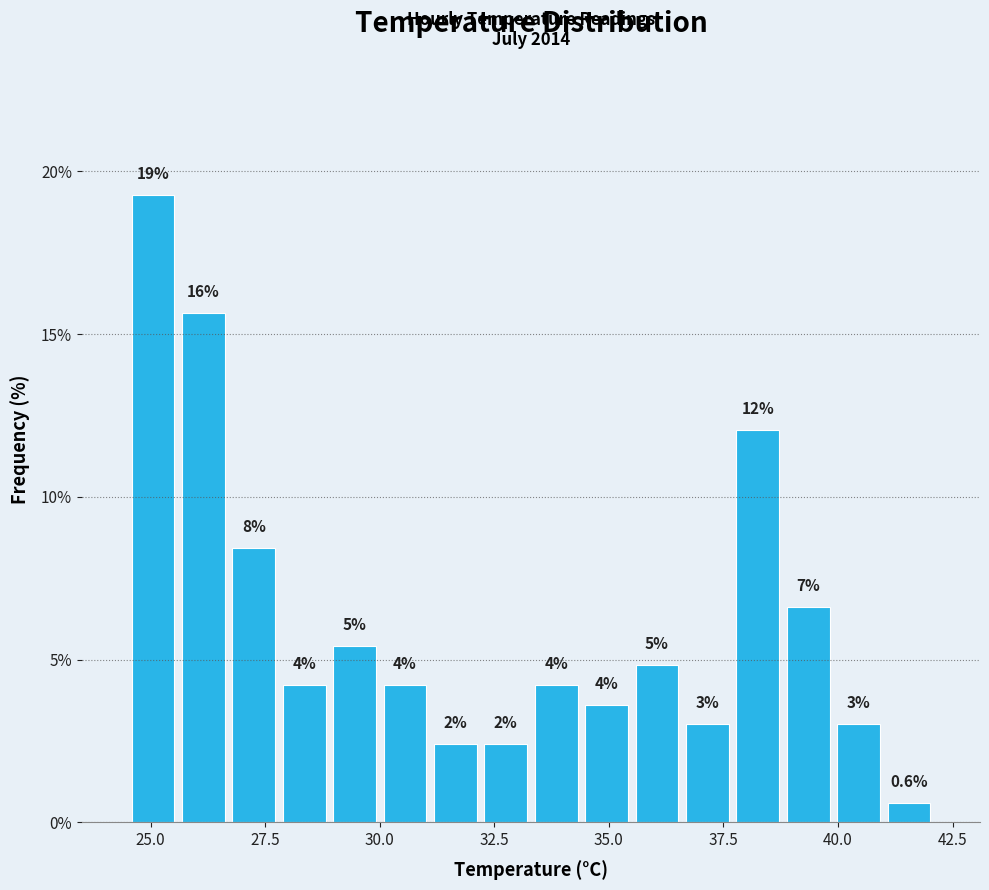

Around what value on the x-axis is the tallest bar? Give the approximate position of its centre, as read against the axis.

25.0